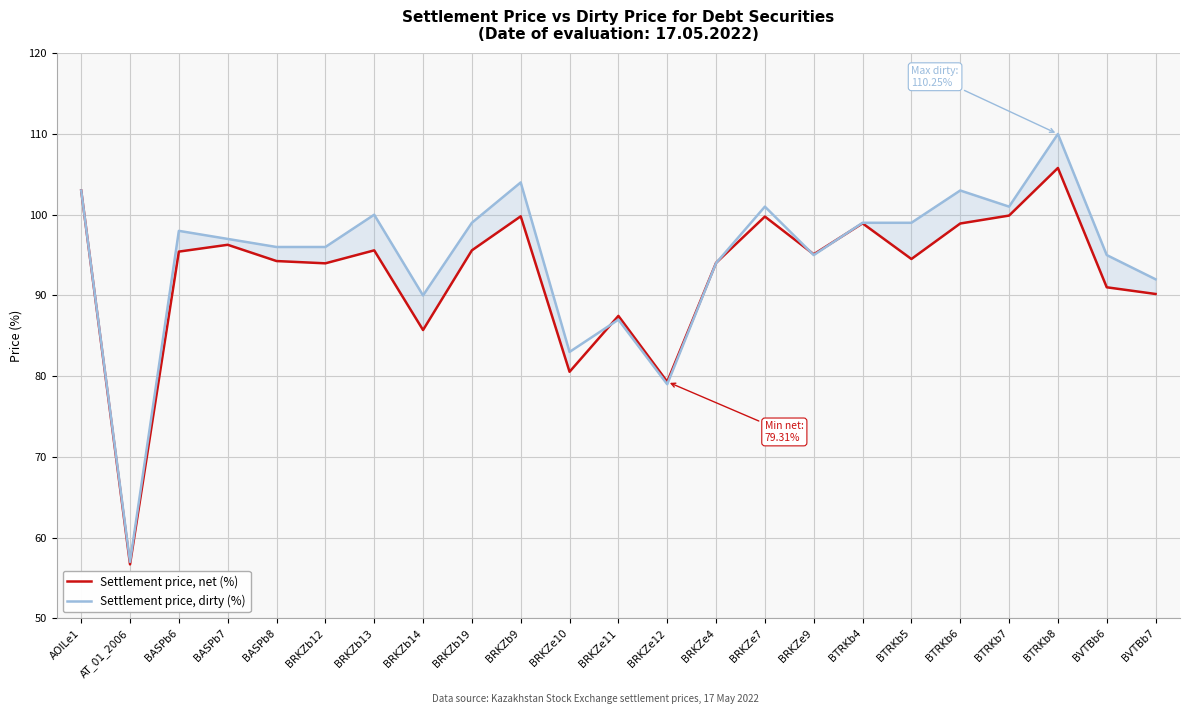

At which label does Settlement price, dirty (%) reach its peak?

BTRKb8